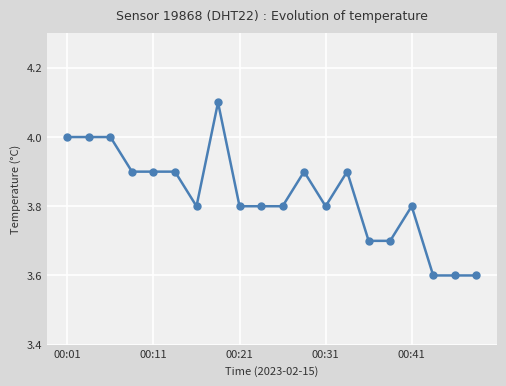

How many lines are shown in the chart?

1